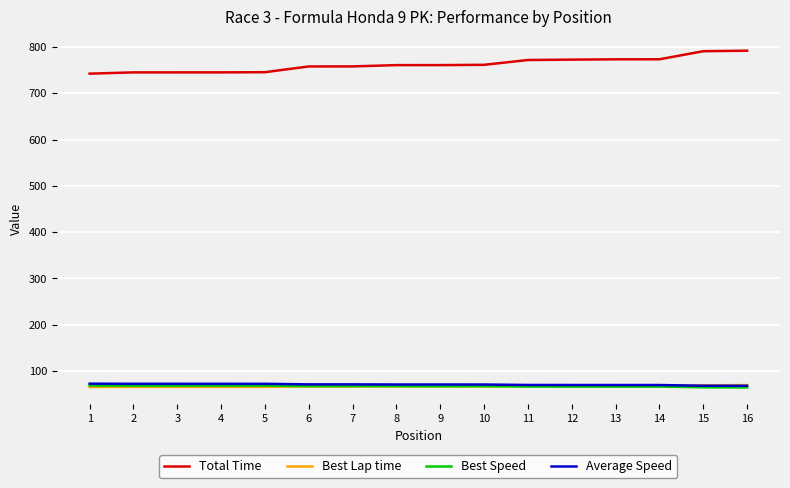

What is the total value across all series at 7?

963.4